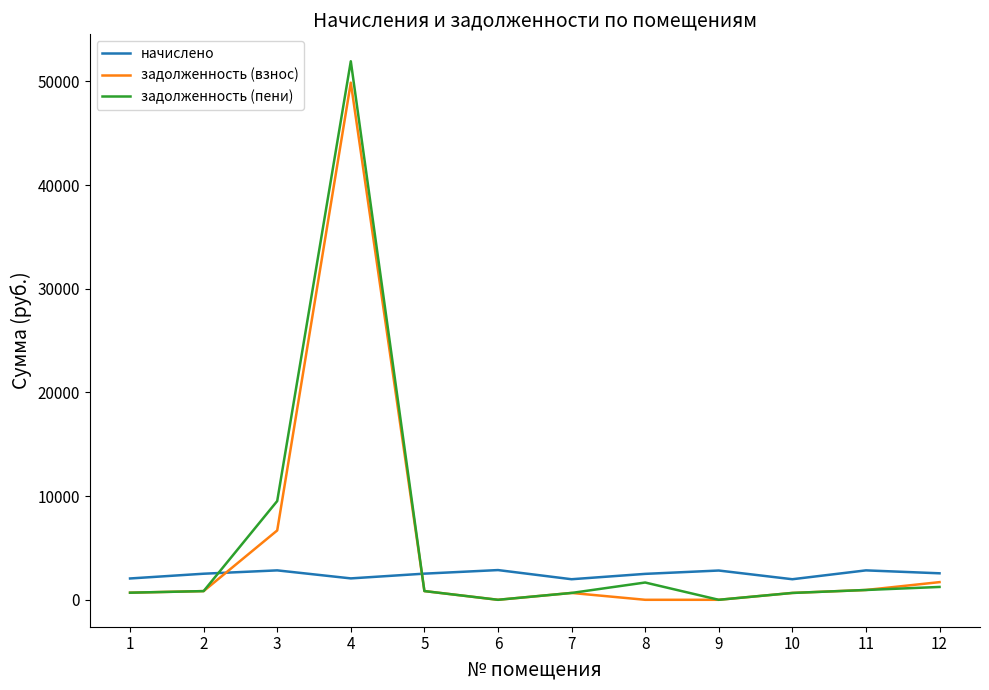

What is the difference between the maximum and minimum values in the задолженность (взнос) series?

49877.3